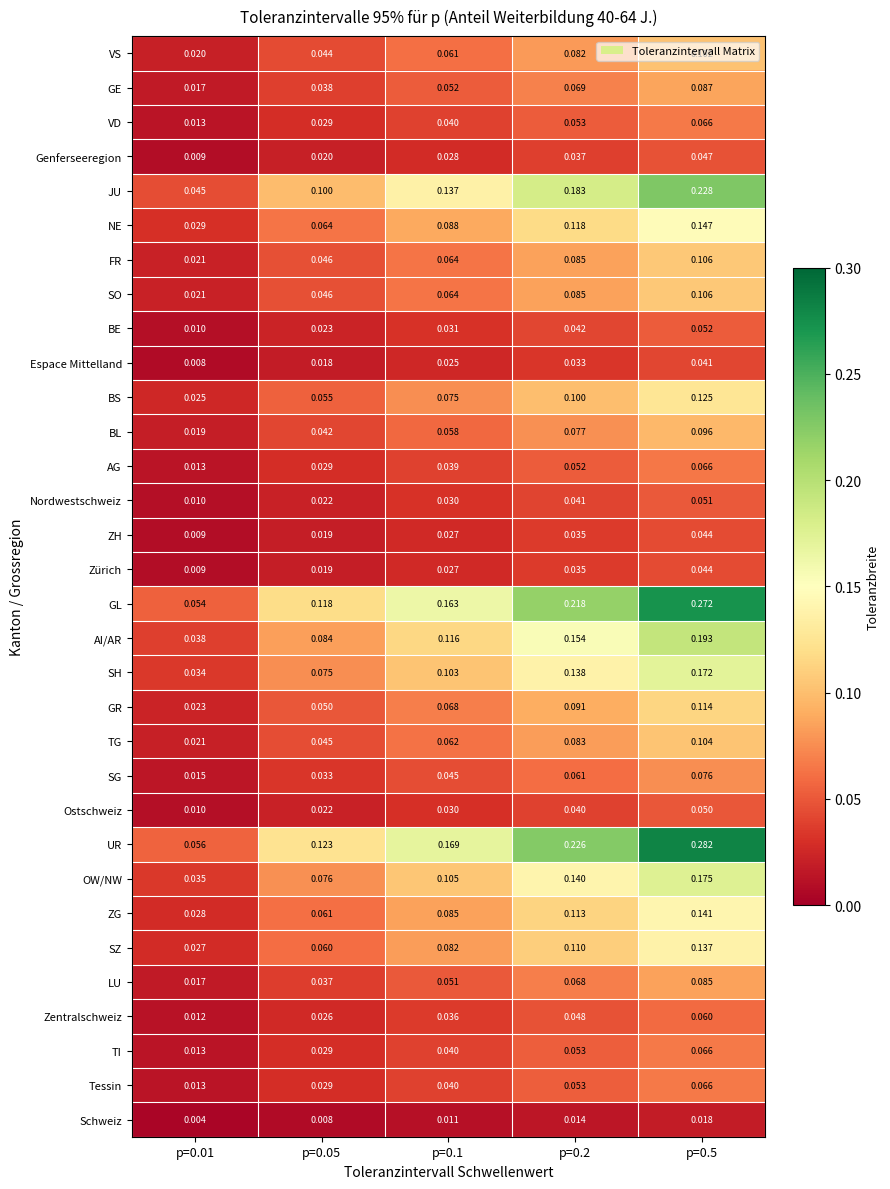

At which category is the sum across all series the highest?

p=0.5